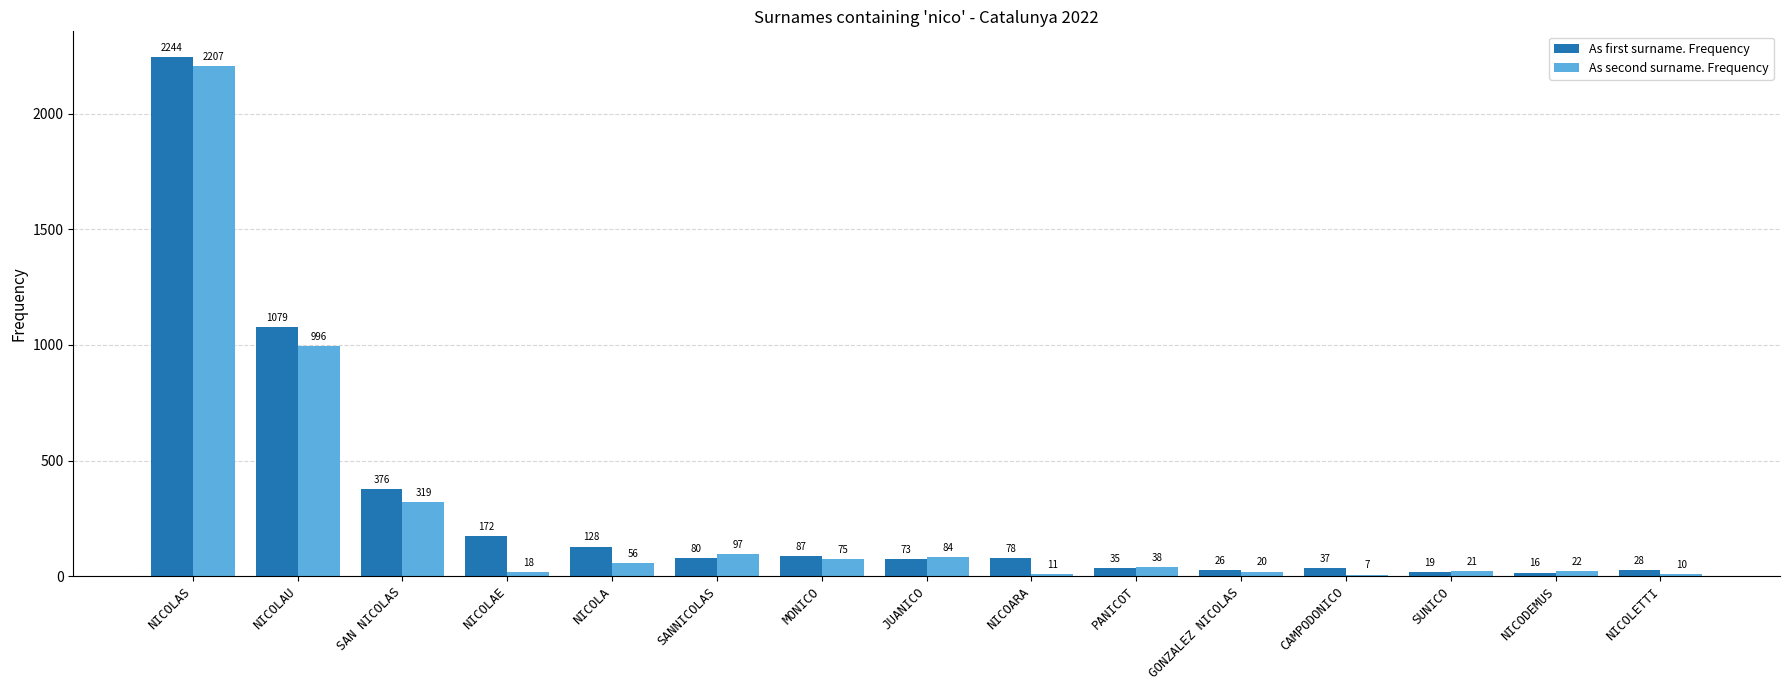

Are the bars horizontal?

No